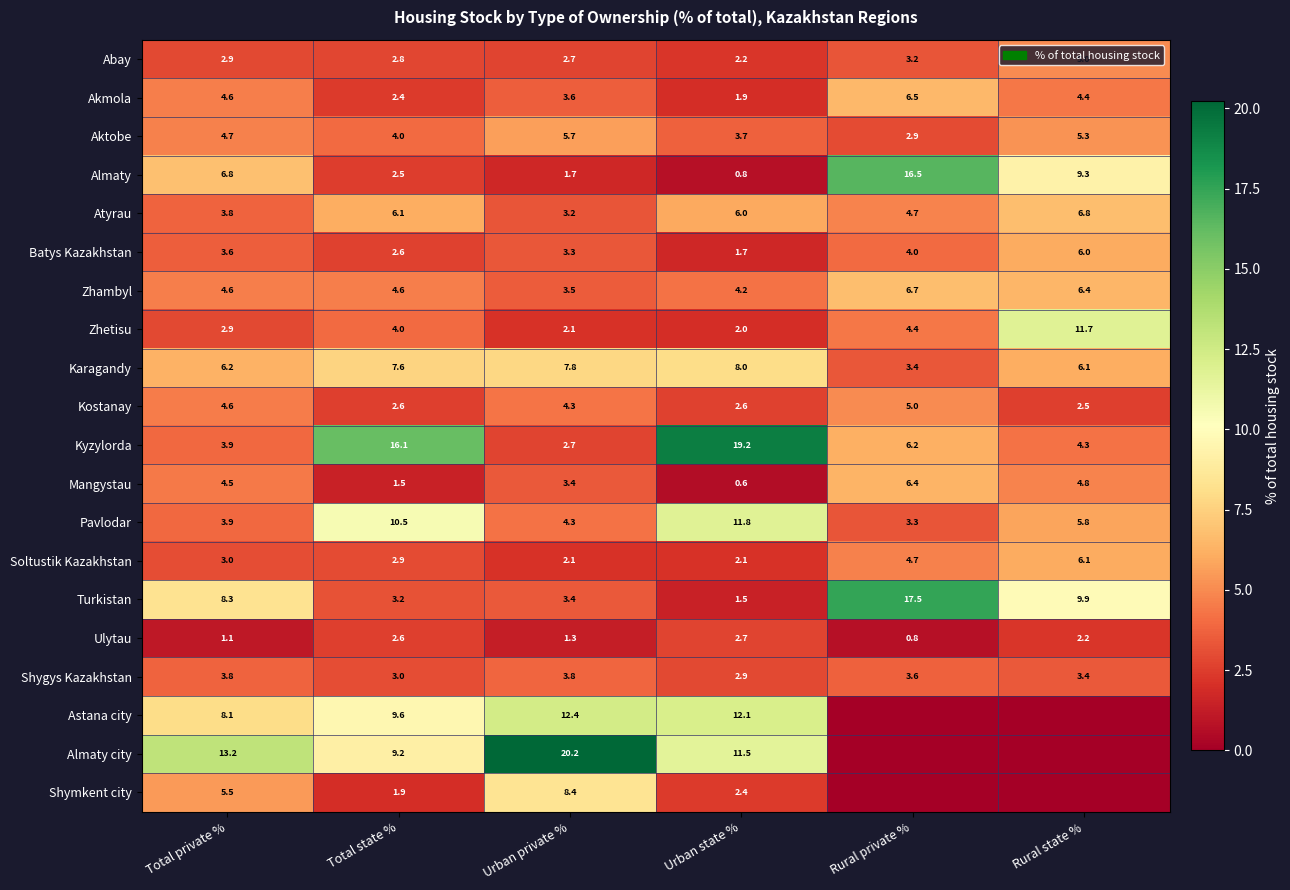

List the labels in order of Karagandy value, smallest first.

Rural private %, Rural state %, Total private %, Total state %, Urban private %, Urban state %